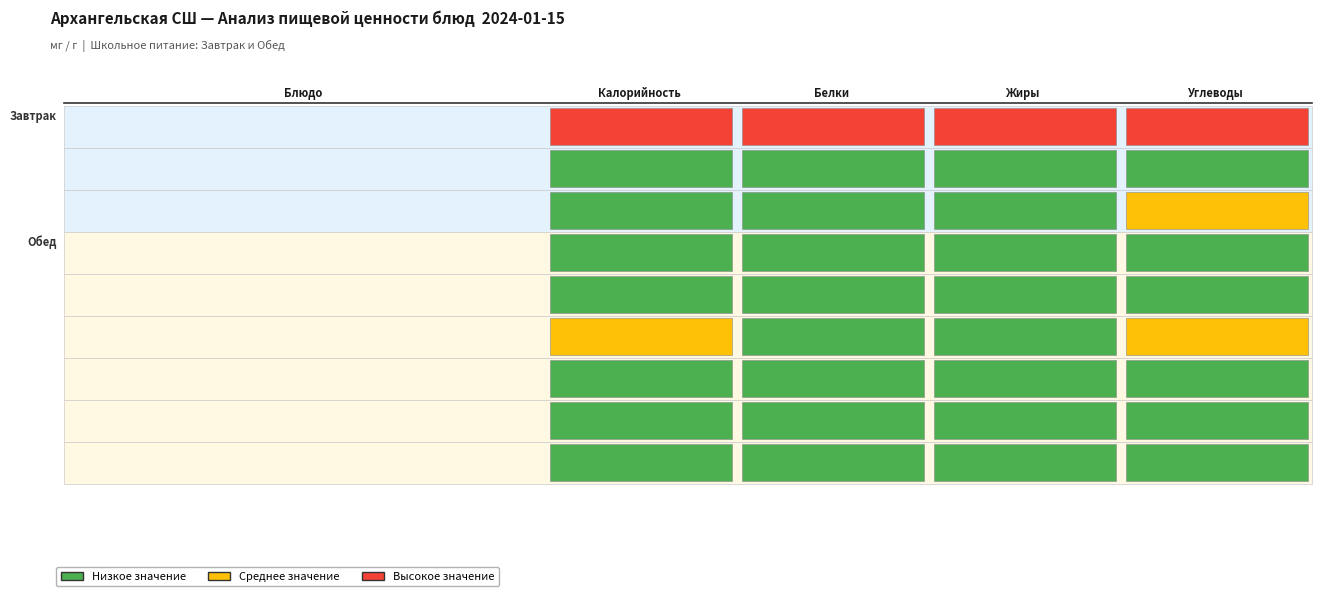

Is the value of Завтрак at 2 greater than the value of Обед at 2?

Yes